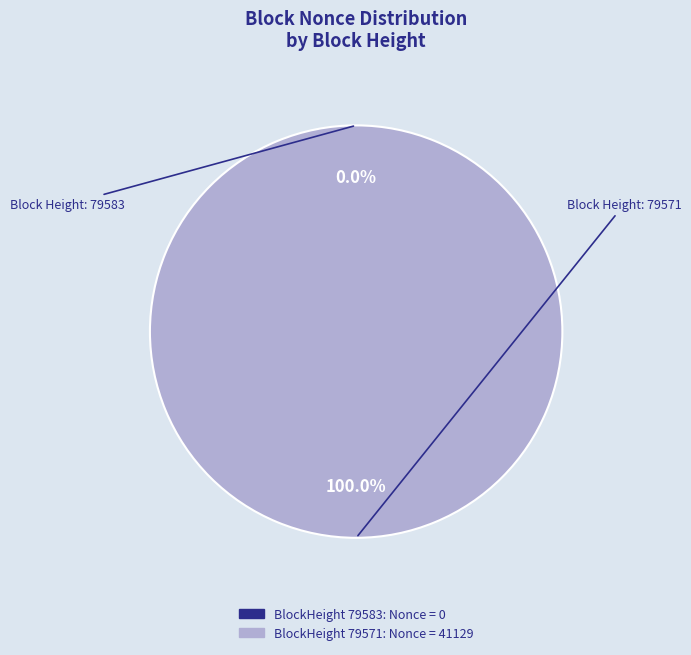

What percentage is the 79571 slice, to the nearest percent?

100%